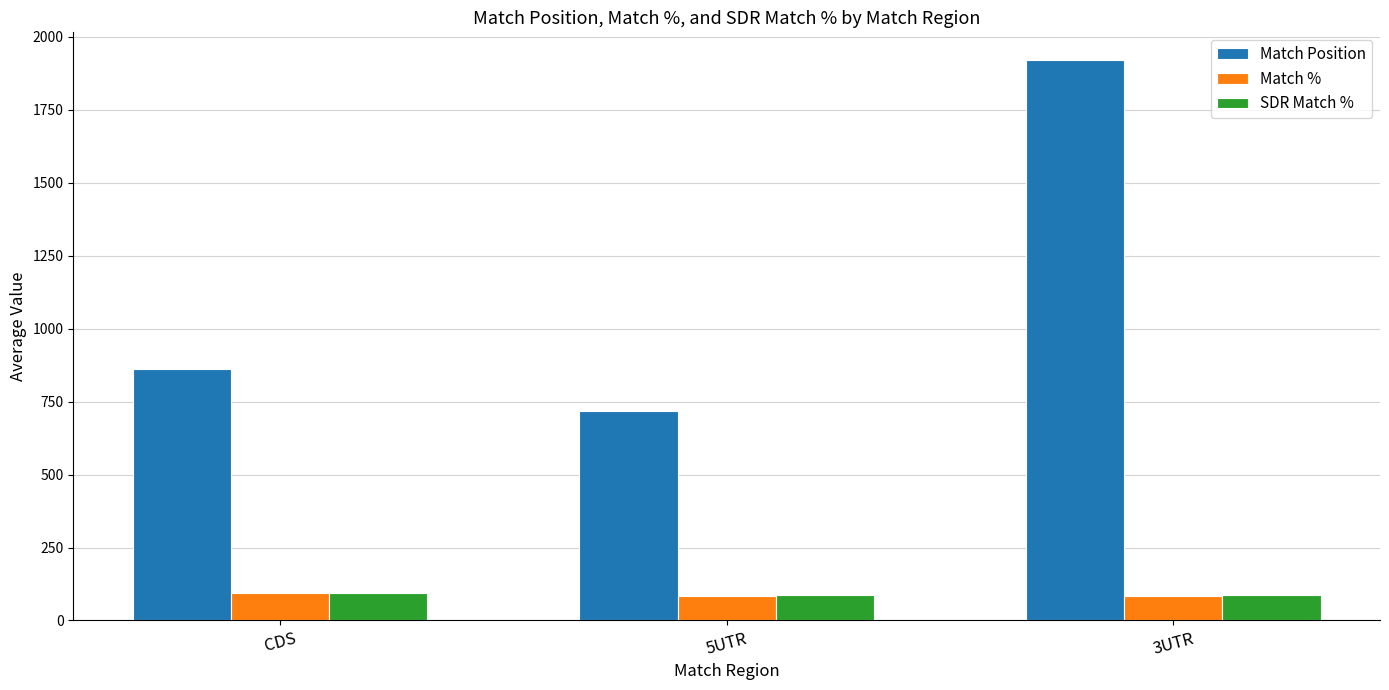

What are all the series names shown in the legend?

Match Position, Match %, SDR Match %